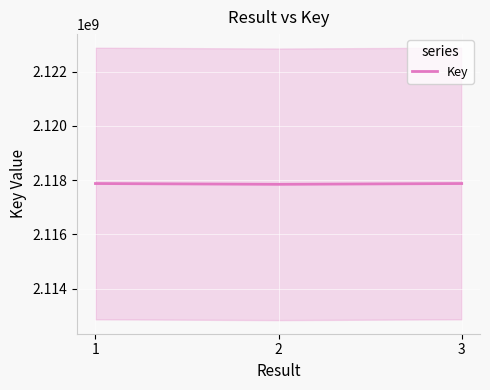

Reading left to right, extract all data points from this chart.

2117876525	2117847931	2117876646